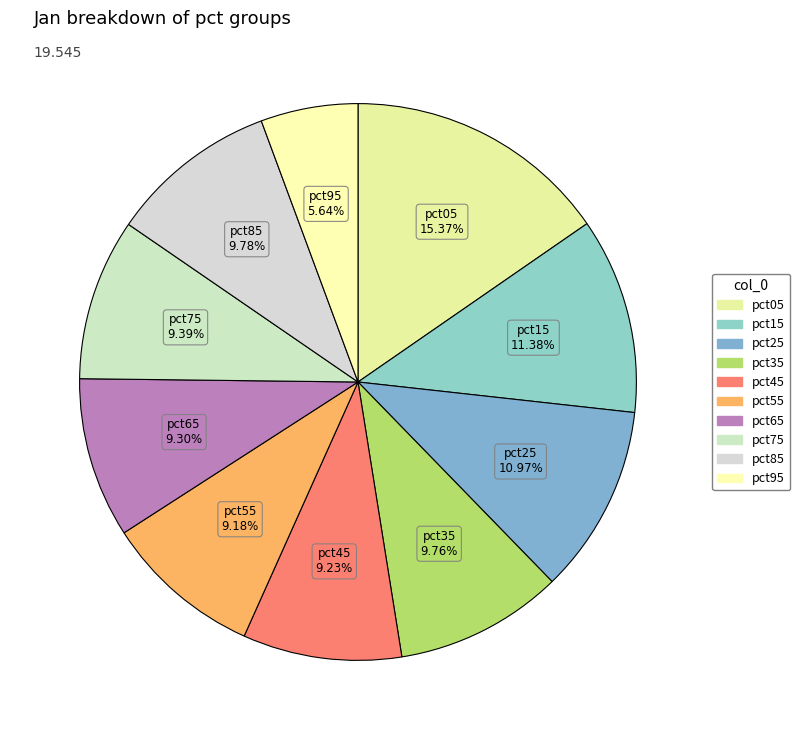

Approximately how many times larger is the value at pct05 compared to pct15?

1.4